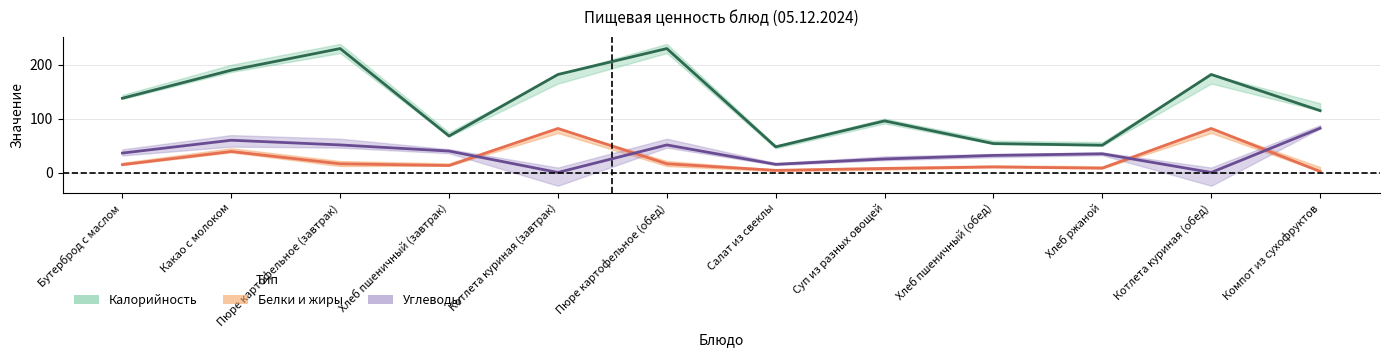

What is the label of the 7th point from the right?

Пюре картофельное (обед)